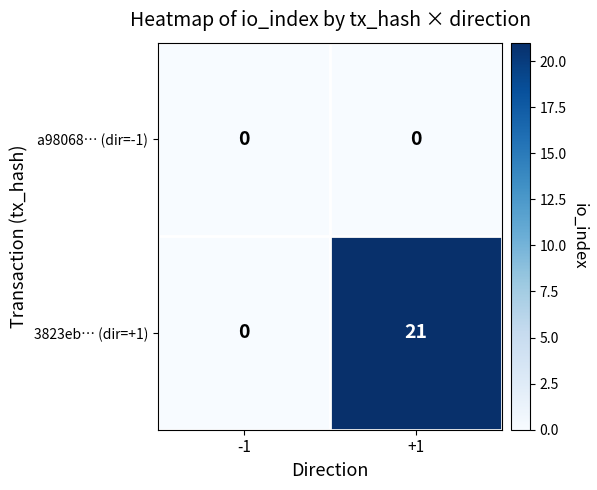

At which category is the sum across all series the highest?

+1